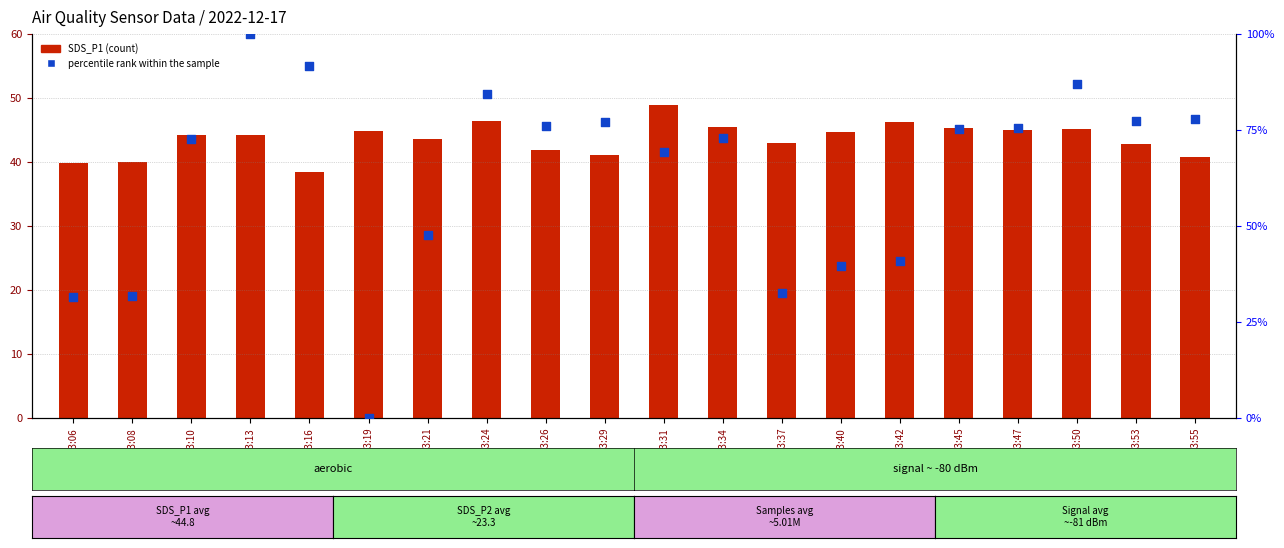

What are all the series names shown in the legend?

SDS_P1 (count), percentile rank within the sample